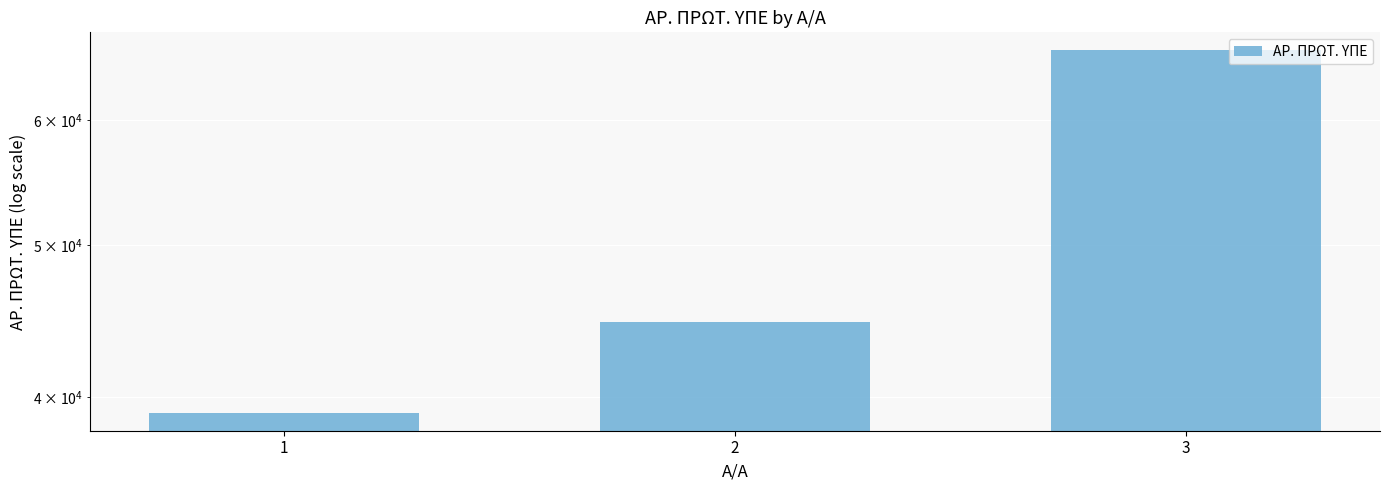

True or false: the data shows 39097 at 1.

True